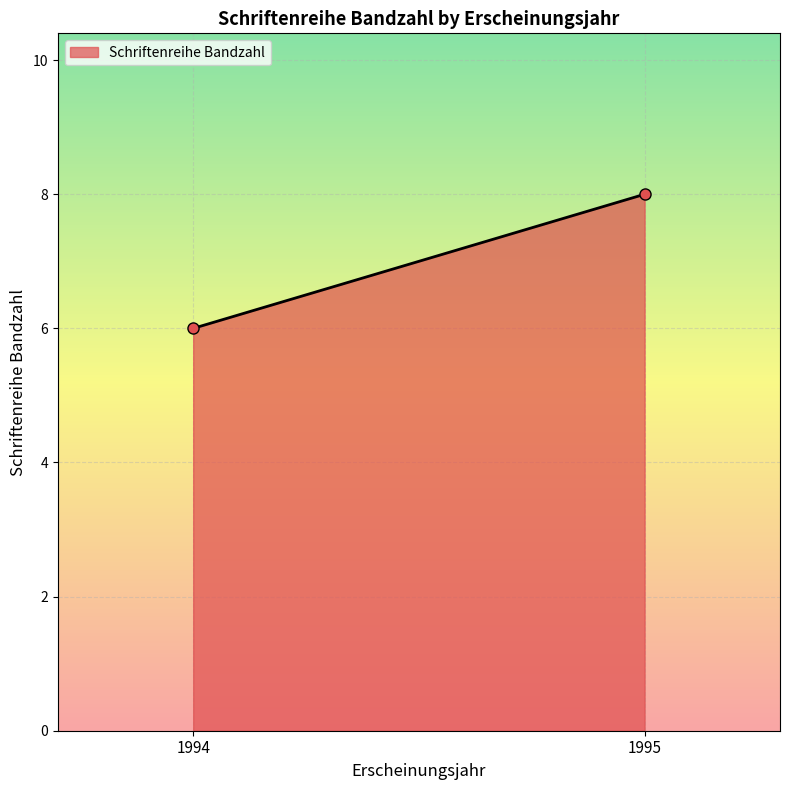

What is the minimum value shown in the chart?

6